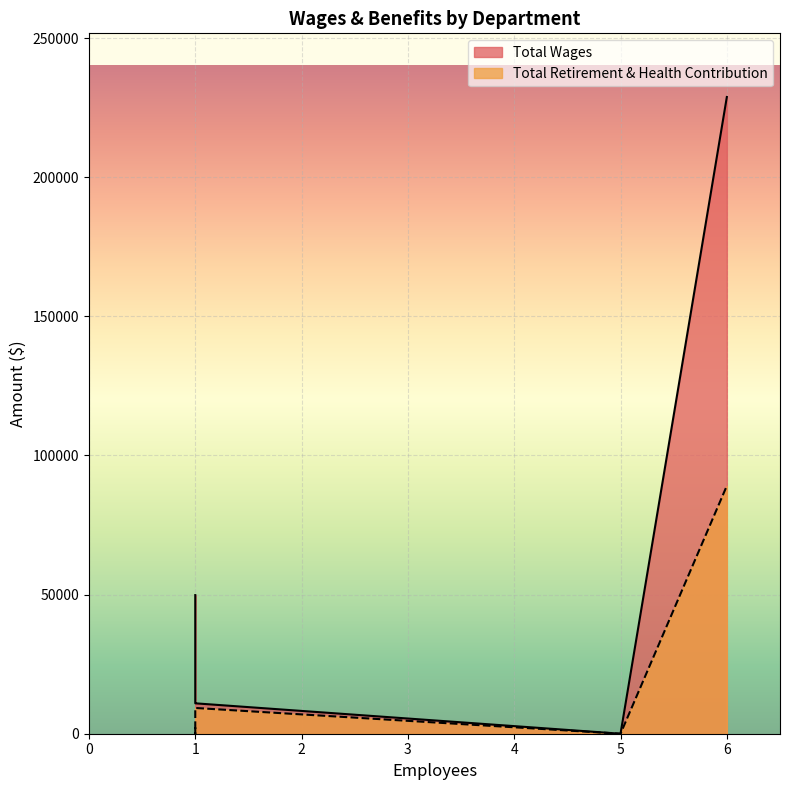

True or false: Total Wages and Total Retirement & Health Contribution intersect in this chart.

False